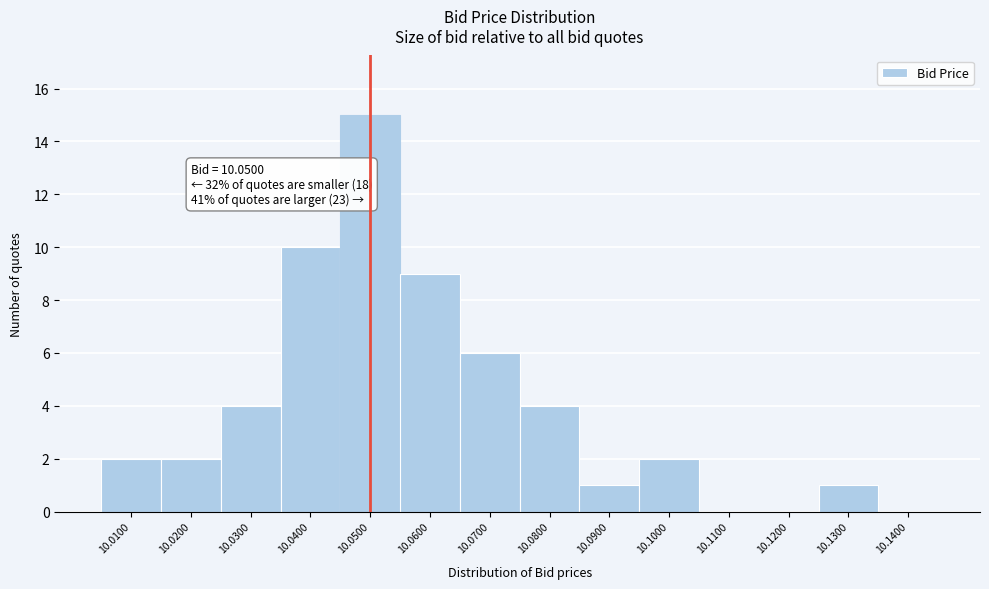

Over which range of the x-axis is the bar tallest?

10.045 to 10.055